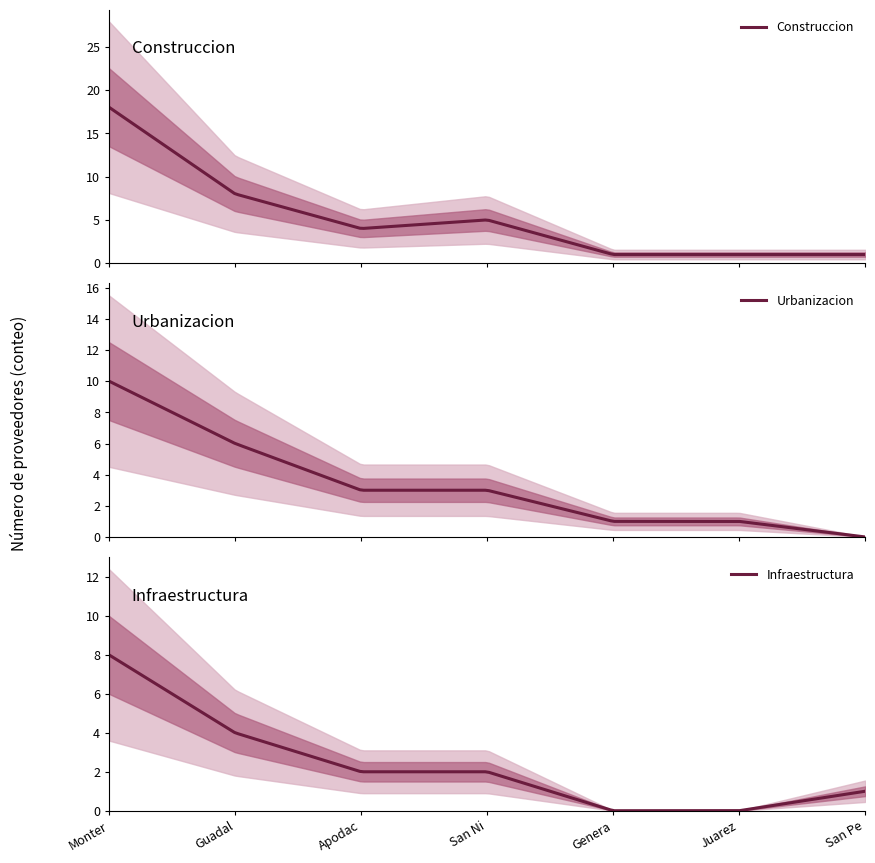

Is the value of Construccion at 5 greater than the value of Infraestructura at 3?

No